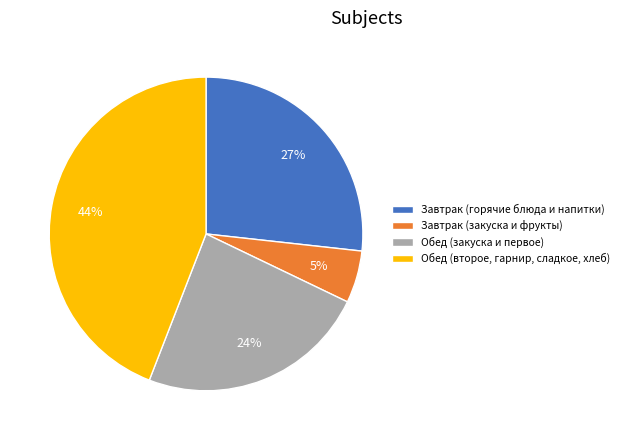

To the nearest percent, what is the difference between the Завтрак (закуска и фрукты) and Обед (второе, гарнир, сладкое, хлеб) slice percentages?

39%